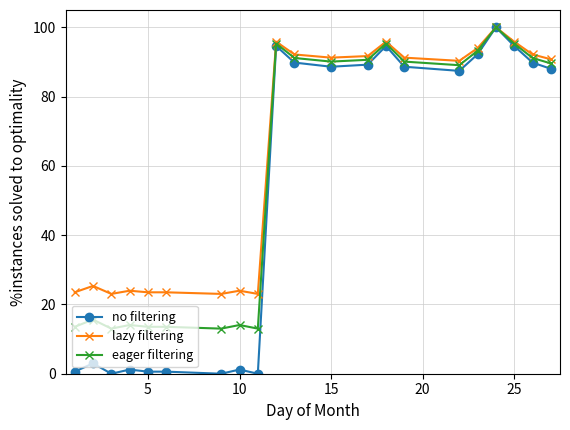

Which series has the widest spread of values?

no filtering